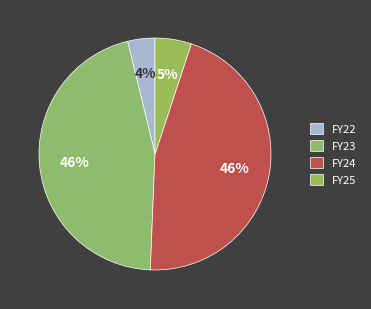

To the nearest percent, what percentage of the pie is FY22?

4%